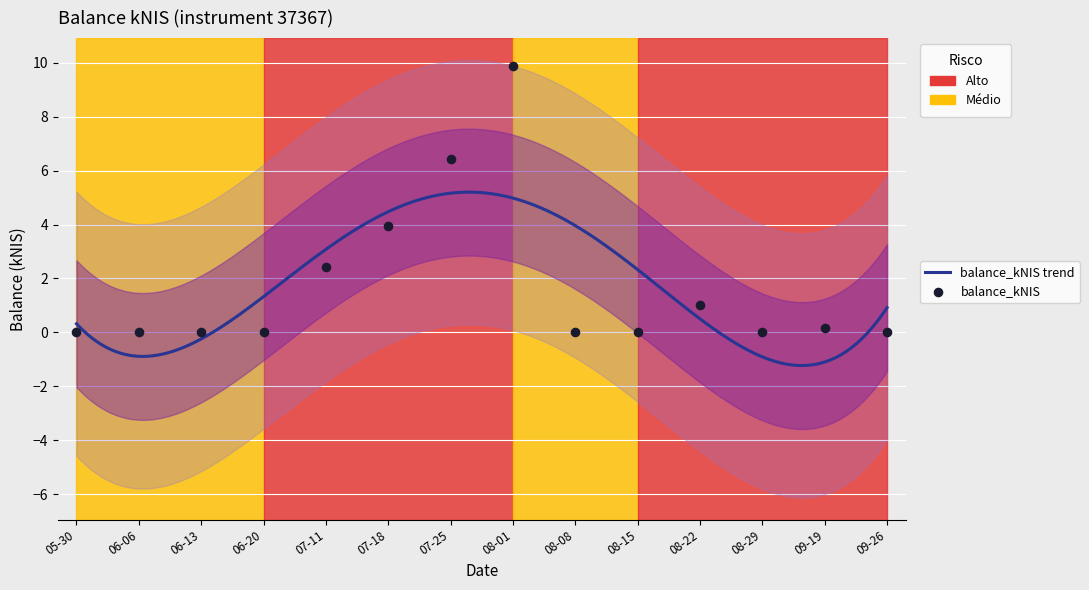

Which has a higher value, 06-20 or 07-25?

07-25